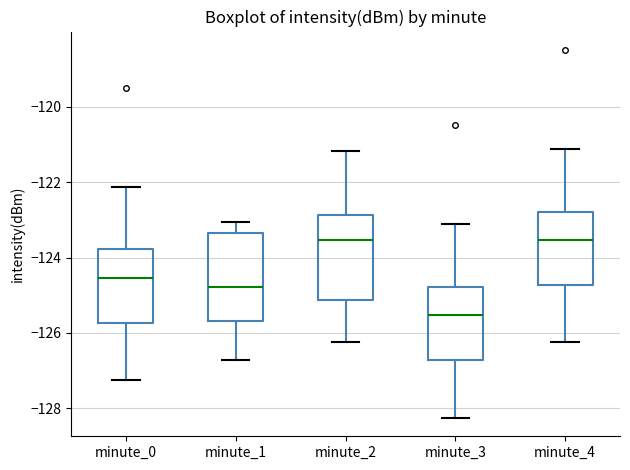

Which box's median line is the lowest?

minute_3